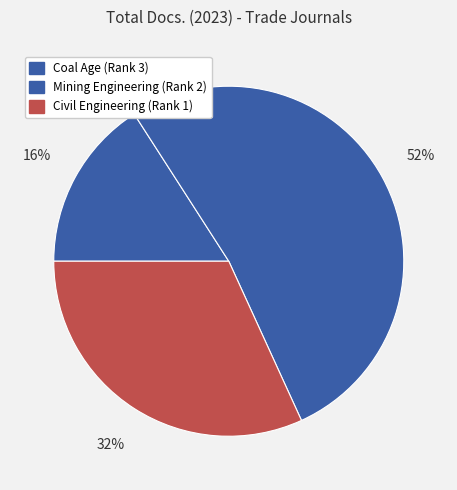

Which category has the biggest portion of the pie?

Mining Engineering (Rank 2)